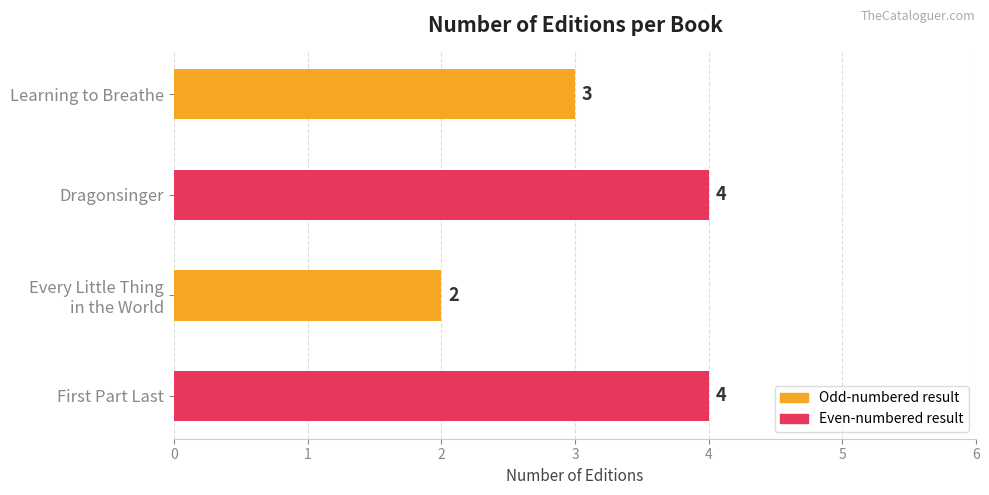

What is the average value?

3